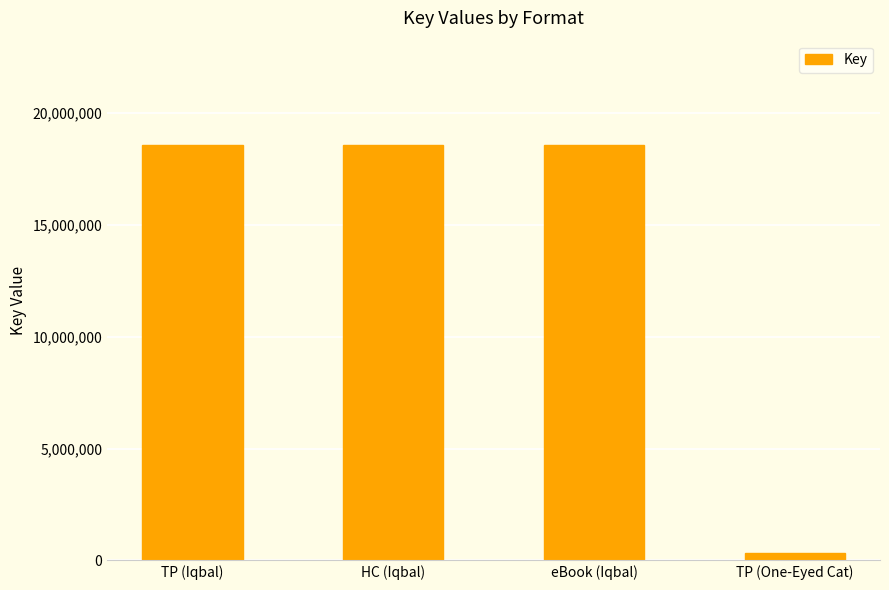

Reading left to right, extract all data points from this chart.

TP (Iqbal)=18586620	HC (Iqbal)=18586620	eBook (Iqbal)=18586620	TP (One-Eyed Cat)=314351